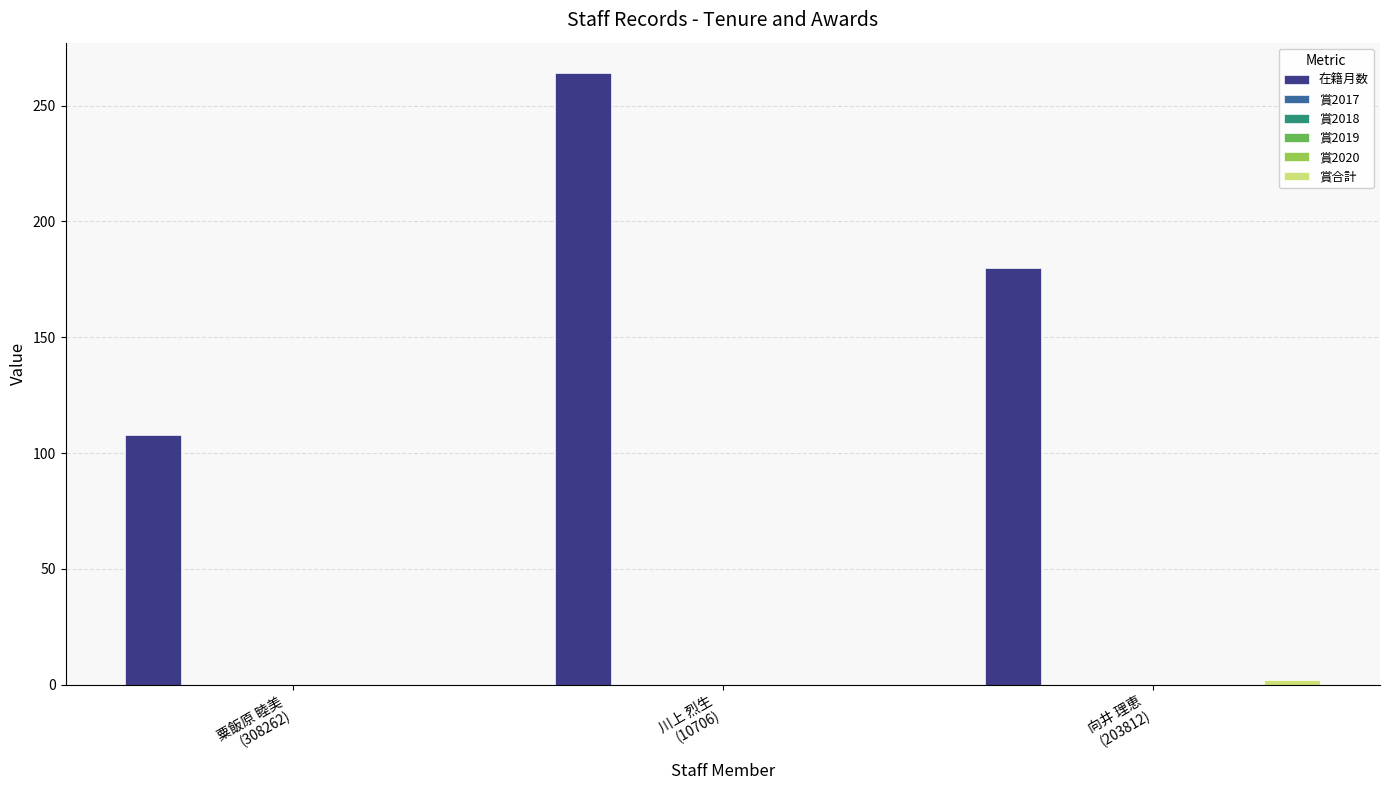

How many data points in 在籍月数 are above 180?

1